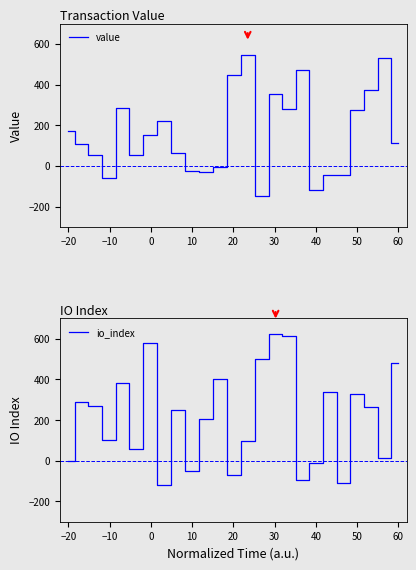

What is the minimum value for io_index?

-119.5